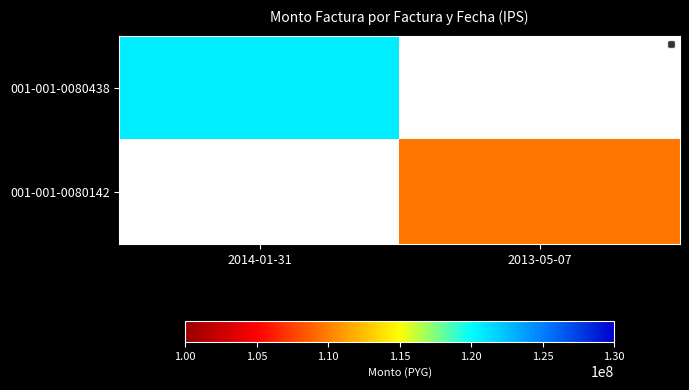

Count the number of data series in this chart.

2